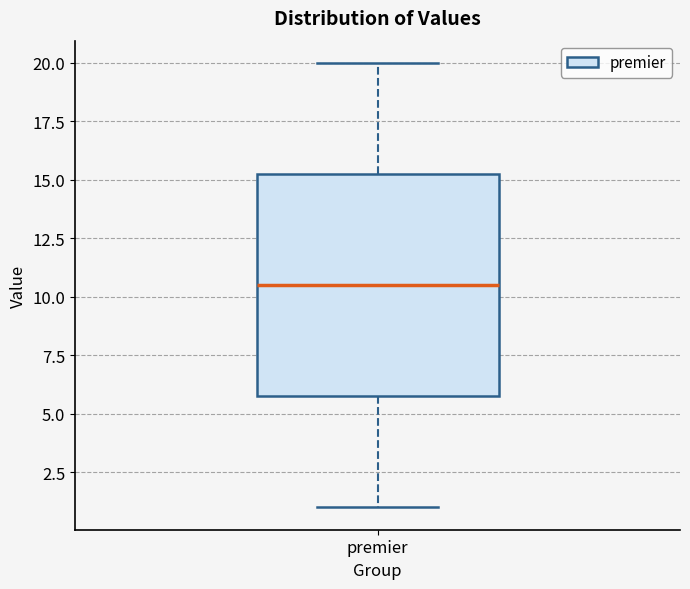

Transcribe this box plot: give where the median line is, the range the box spans, and where the two whiskers end, as read against the y-axis. The values are not printed on the chart, so give them approximately, as read against the axis.

median 10.5, box 6.0 to 15.5, whiskers 1.0 to 20.0